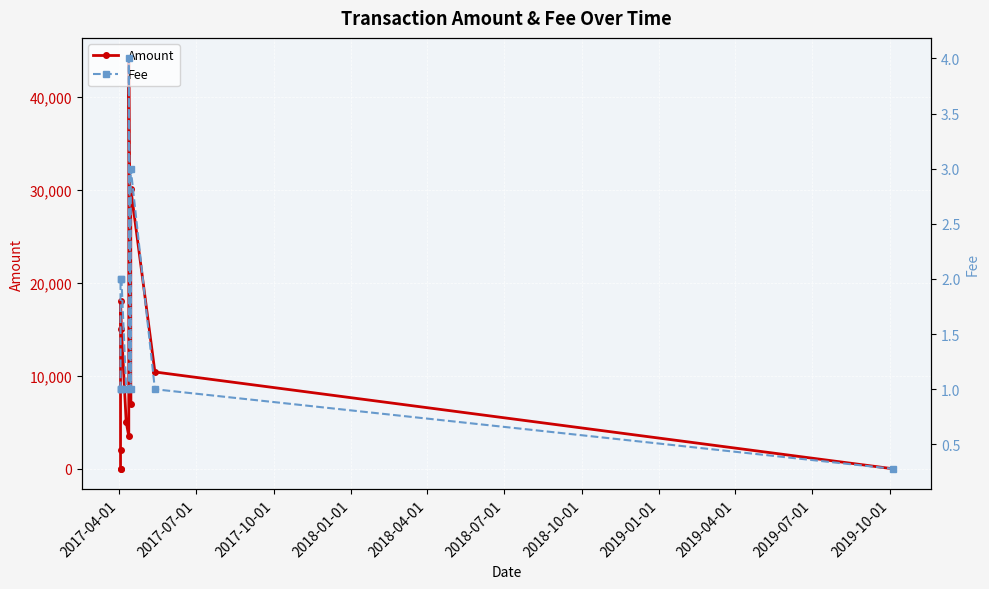

Count the Fee values in the range 1 to 2.

9